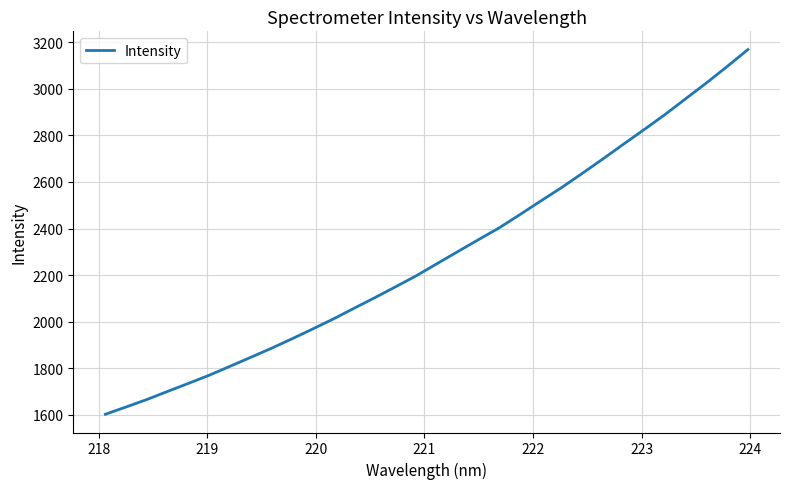

What is the greatest value displayed?

3168.9